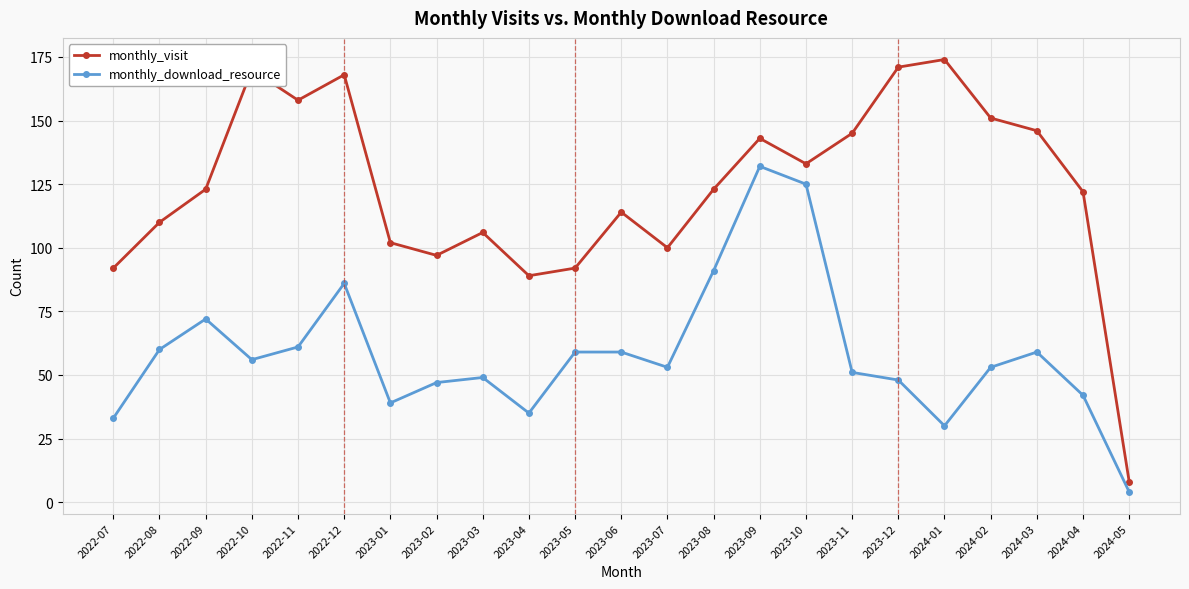

Does the chart display data point markers on the line(s)?

Yes